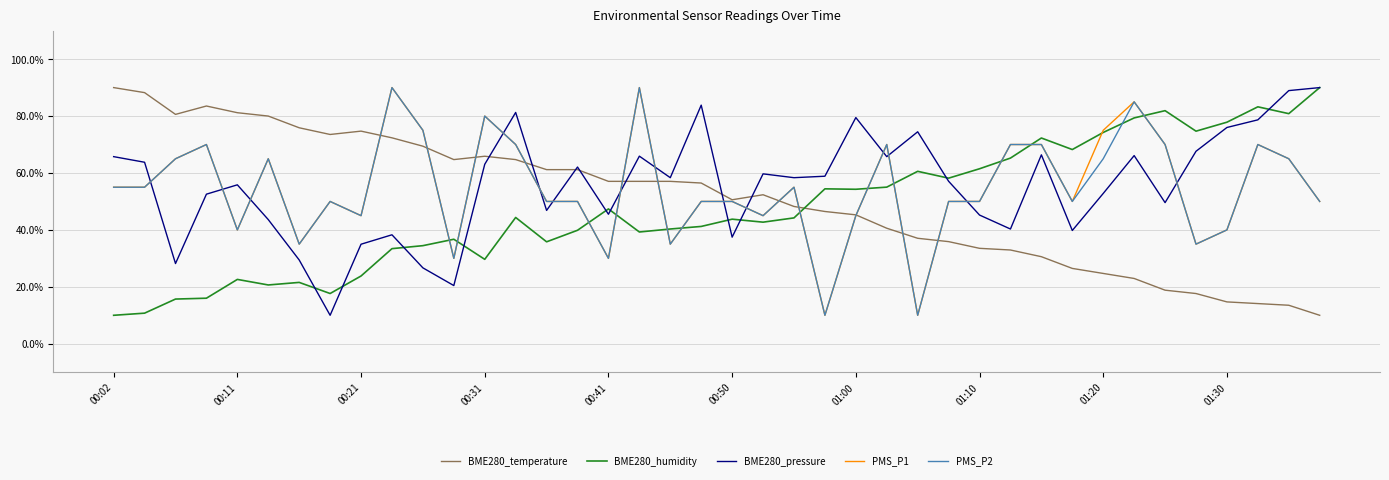

True or false: PMS_P1 and BME280_pressure cross at least once.

True